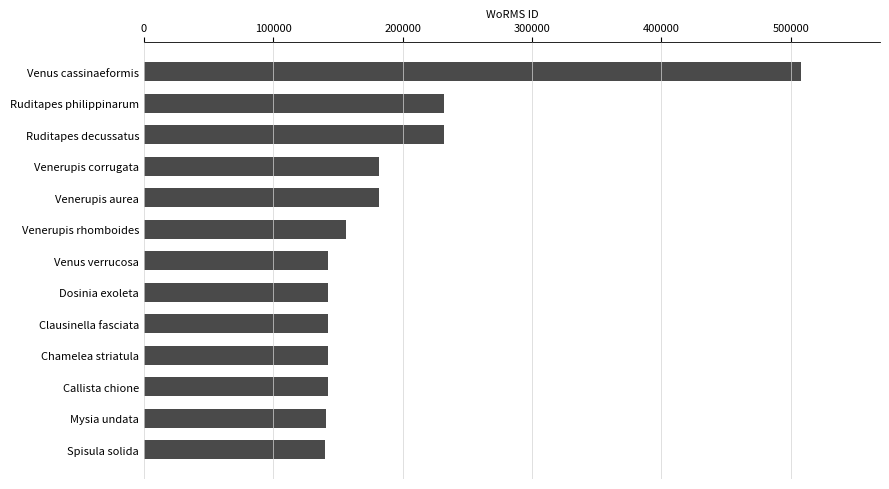

What is the average value?

190870